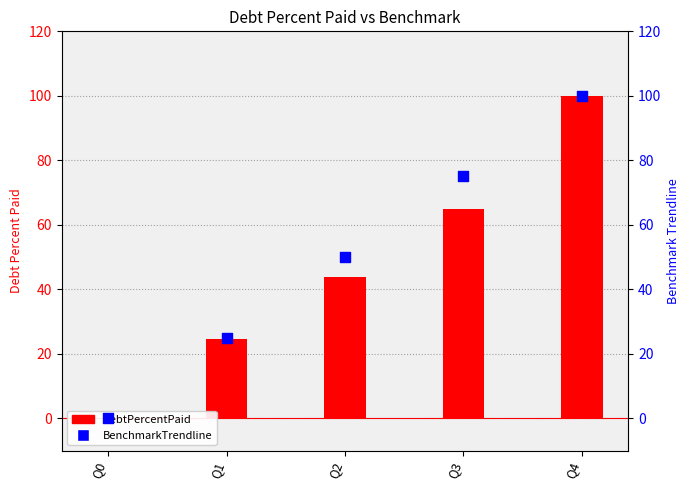

Which series has the largest total across all categories?

BenchmarkTrendline